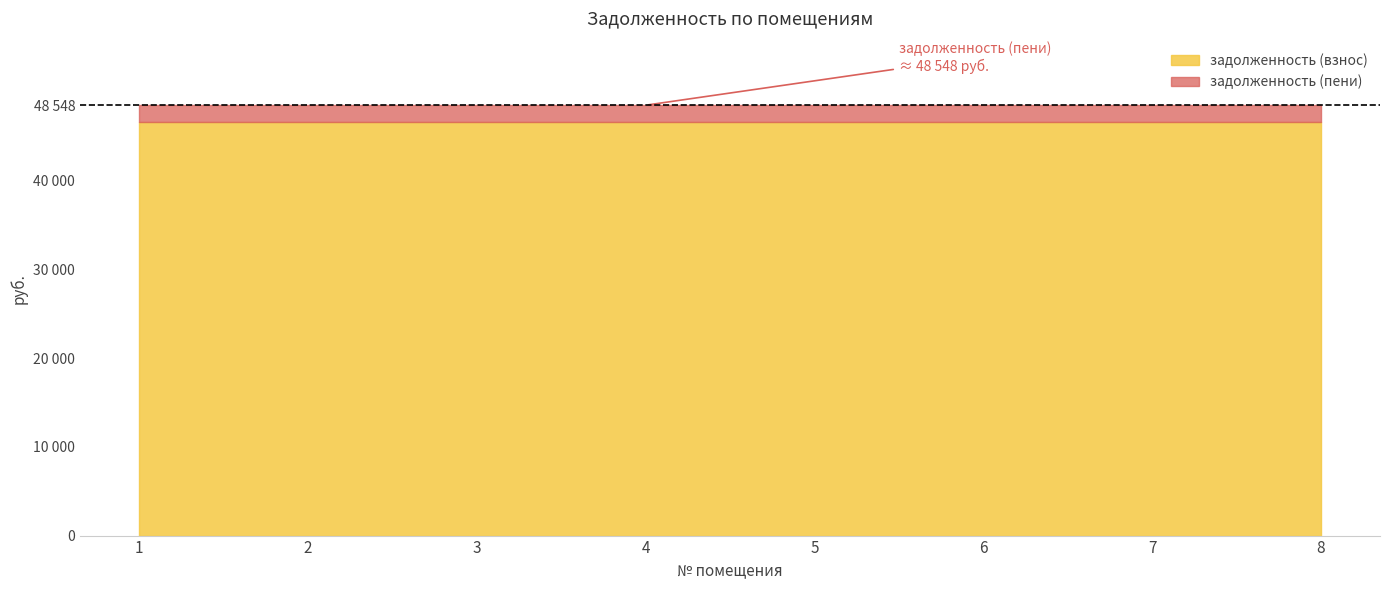

Reading left to right, transcribe all the data shown in this chart.

задолженность (взнос): 1=46617.1	2=46617.1	3=46617.1	4=46617.1	5=46617.1	6=46617.1	7=46617.1	8=46617.1
задолженность (пени): 1=48547.6	2=48547.6	3=48547.6	4=48547.6	5=48547.6	6=48547.6	7=48547.6	8=48547.6